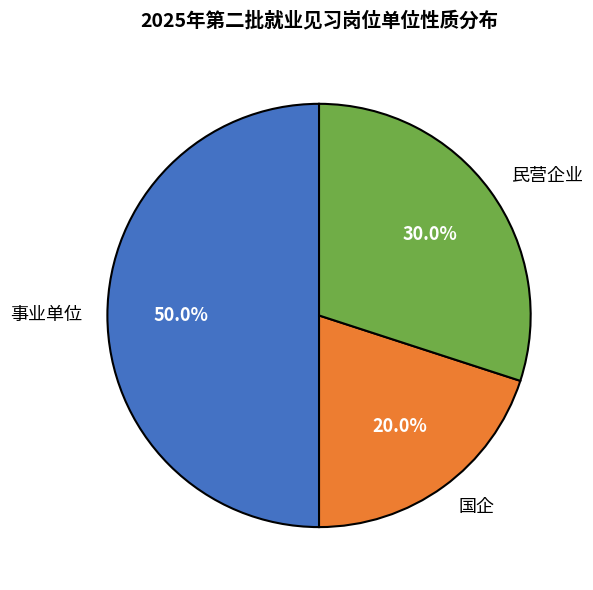

What is the ratio of the value at 国企 to the value at 民营企业?

0.7